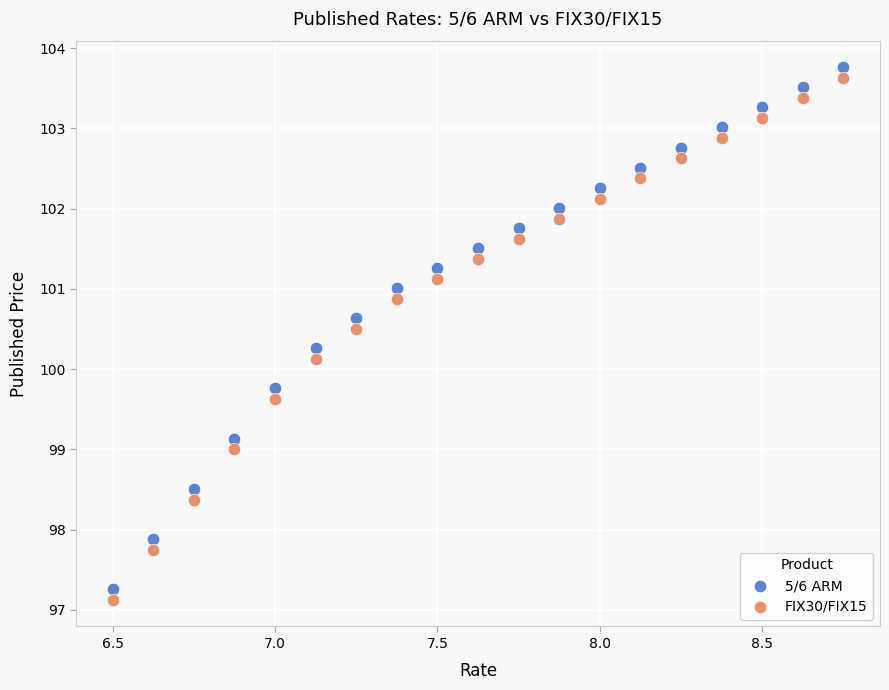

Which series contains the lowest Y value?

FIX30/FIX15